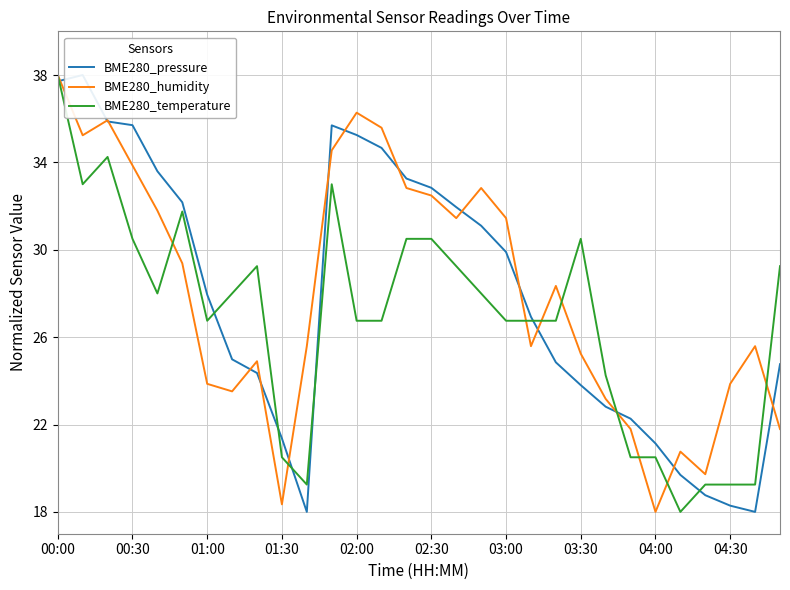

What is the highest value of the BME280_temperature series?

38.0